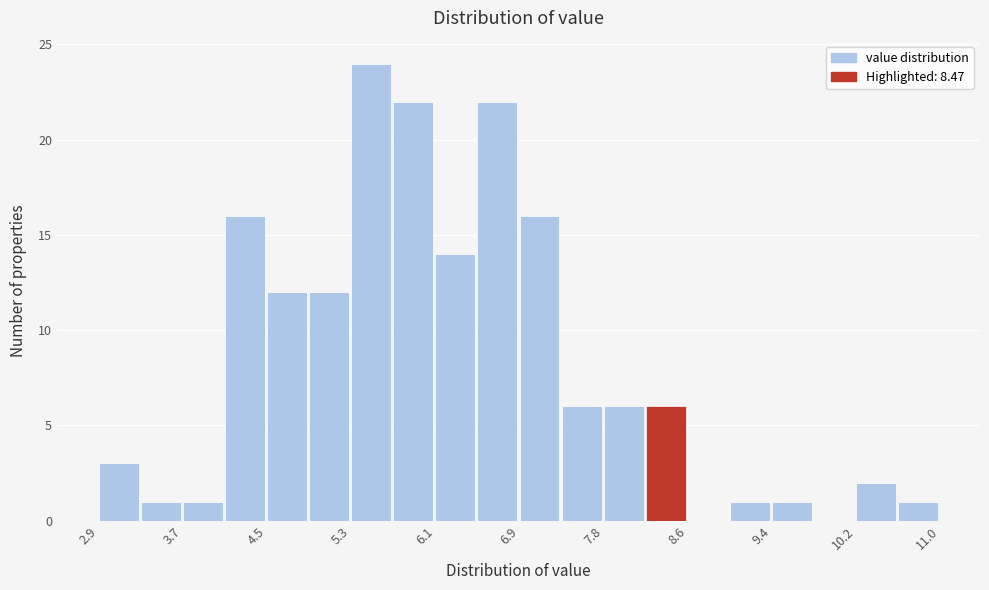

Which range on the x-axis has the tallest bar?

5.3 to 5.7